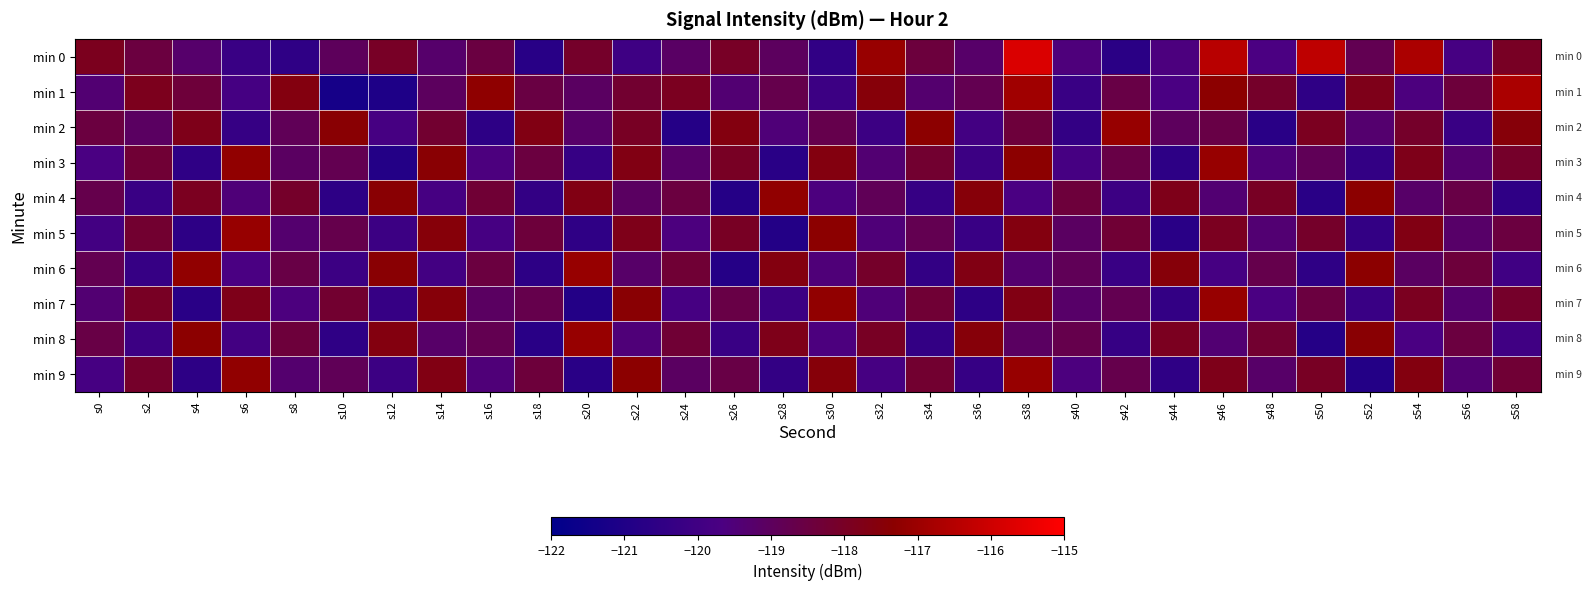

Which series has the largest total across all categories?

min 0